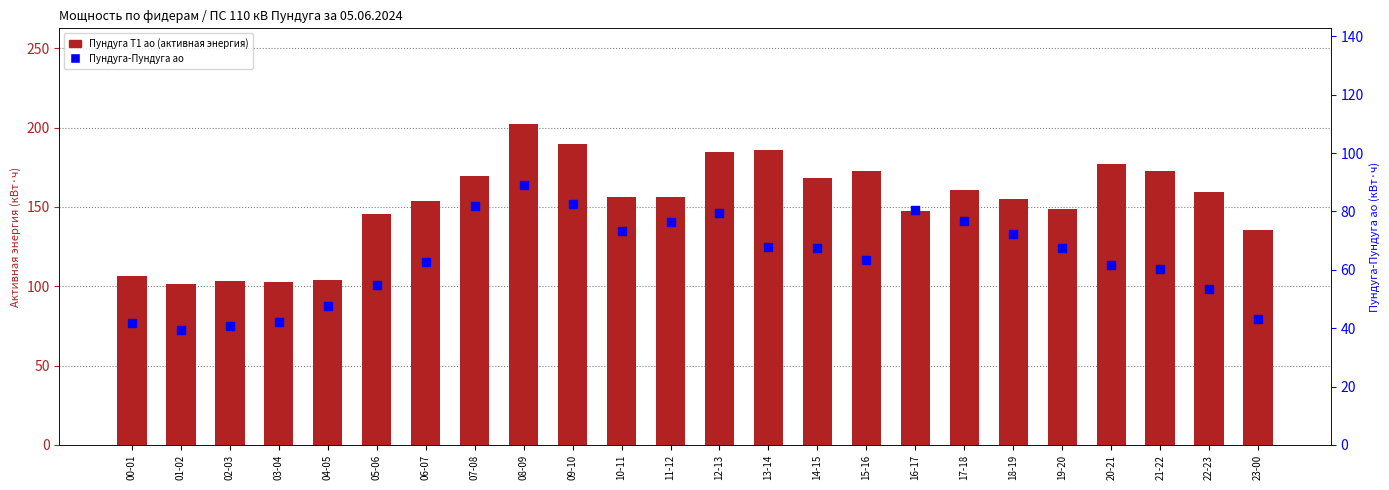

Which series reaches the minimum Y coordinate?

Пундуга-Пундуга ао